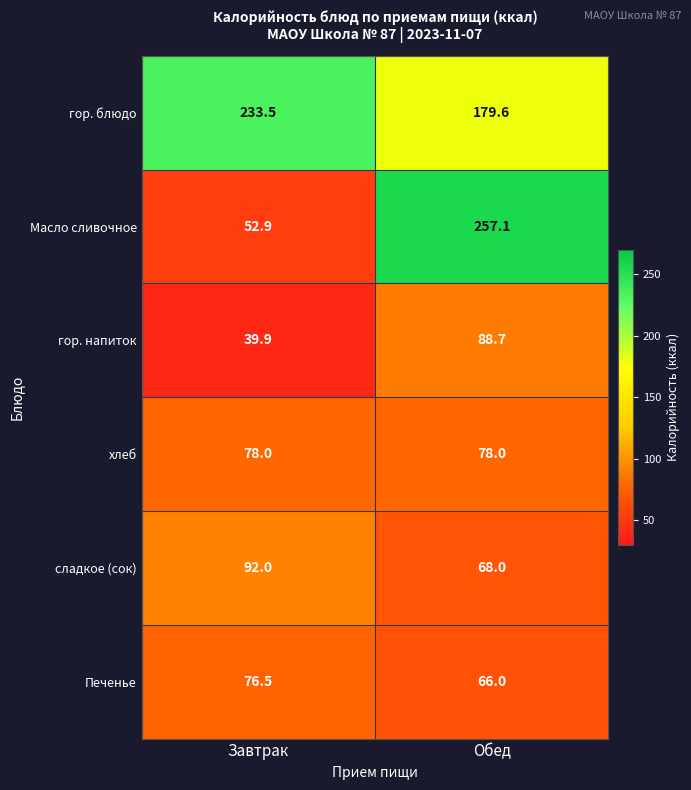

What is the difference between the сладкое (сок) values at Обед and Завтрак?

24.0